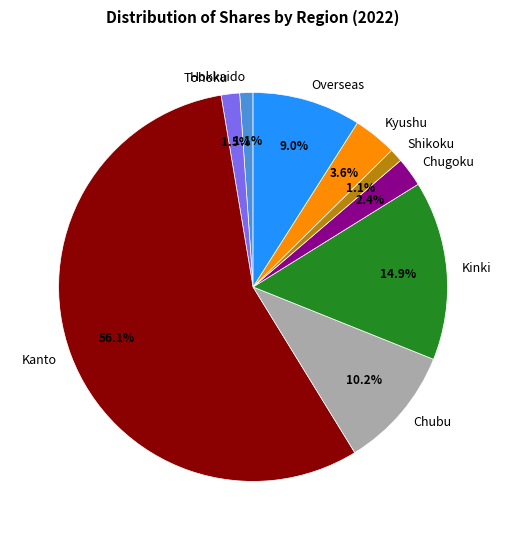

What percentage is the Chubu slice, to the nearest percent?

10%